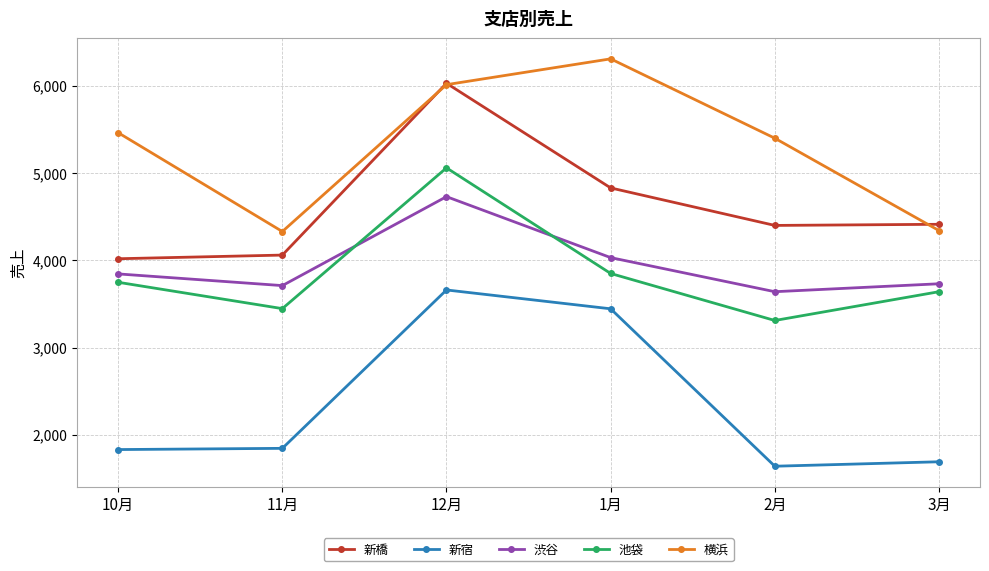

Is the value of 新宿 at 2月 greater than the value of 横浜 at 1月?

No